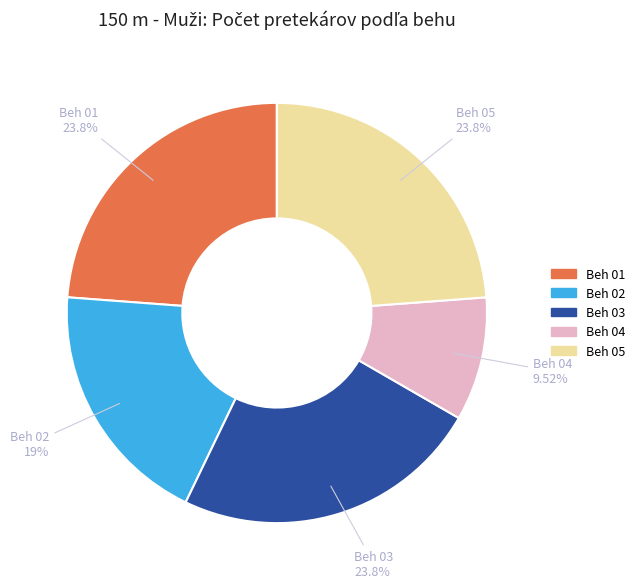

Is it true that Beh 02 is 32% of the pie?

False